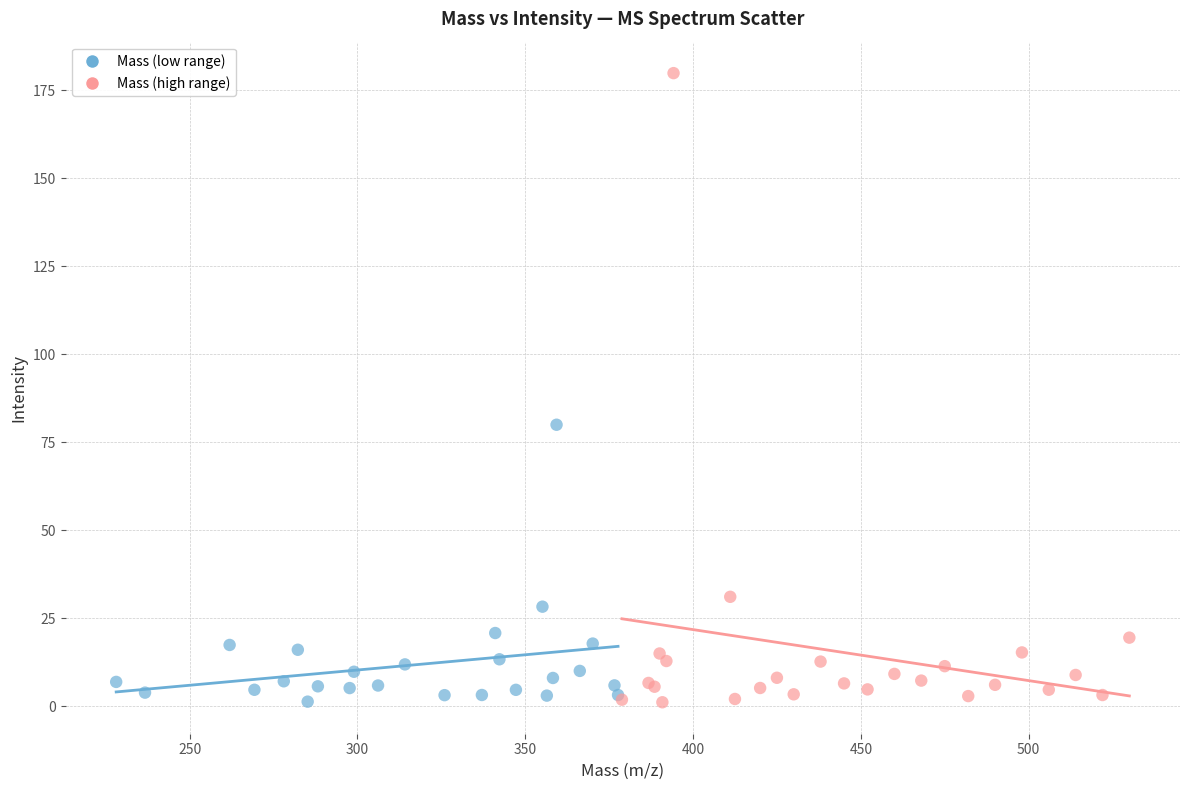

Which series contains the highest Y value?

Mass (high range)